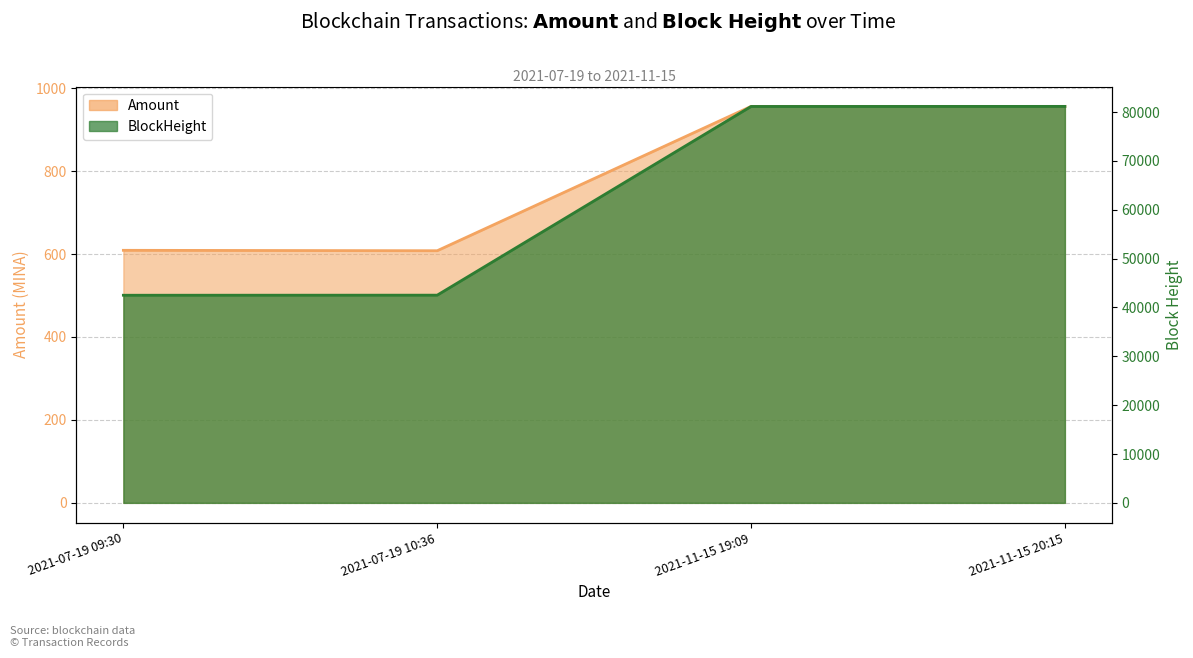

Reading right to left, what are all the values shown in this chart?

Amount: 2021-11-15 20:15=956.1	2021-11-15 19:09=956.1	2021-07-19 10:36=608.0	2021-07-19 09:30=609.0
BlockHeight: 2021-11-15 20:15=81158.0	2021-11-15 19:09=81145.0	2021-07-19 10:36=42517.0	2021-07-19 09:30=42500.0